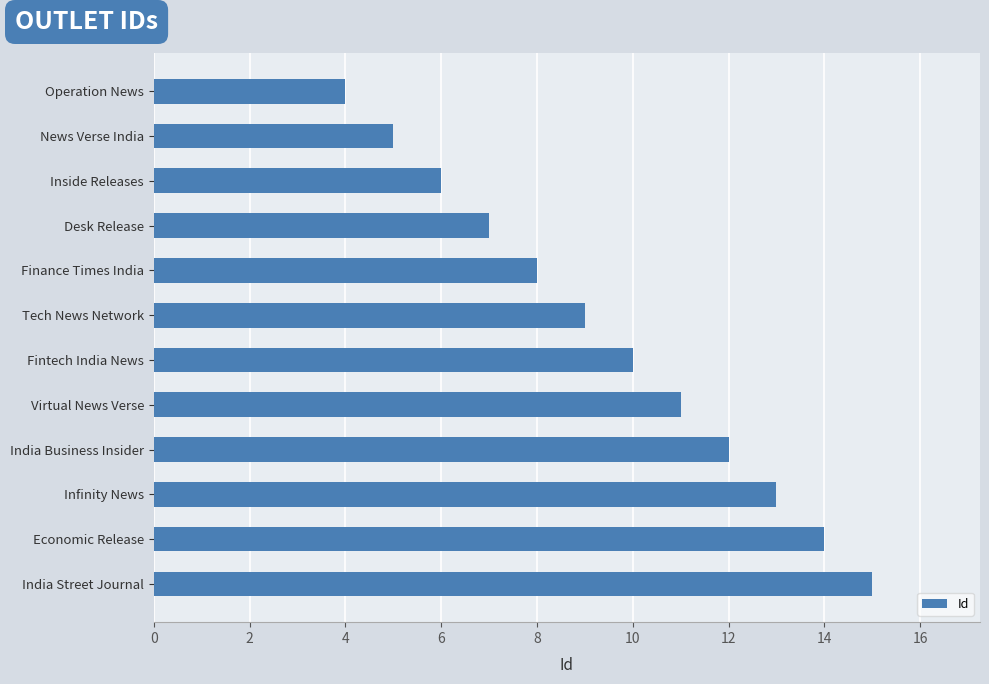

List the labels in order of value, largest first.

India Street Journal, Economic Release, Infinity News, India Business Insider, Virtual News Verse, Fintech India News, Tech News Network, Finance Times India, Desk Release, Inside Releases, News Verse India, Operation News